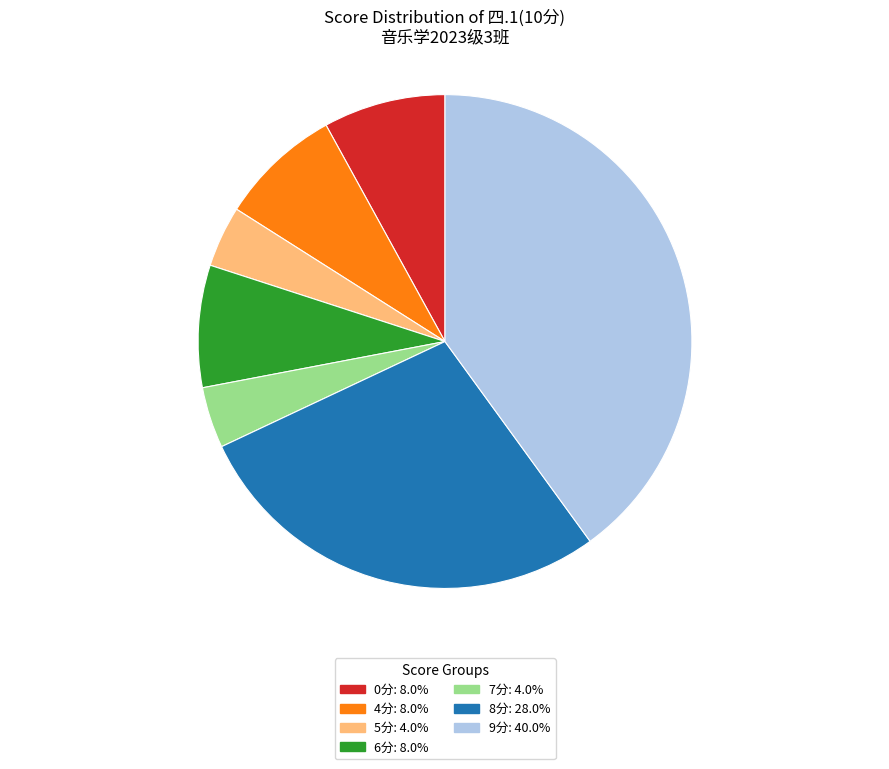

Combined, do 8分: 28.0% and 0分: 8.0% account for over 50%?

No